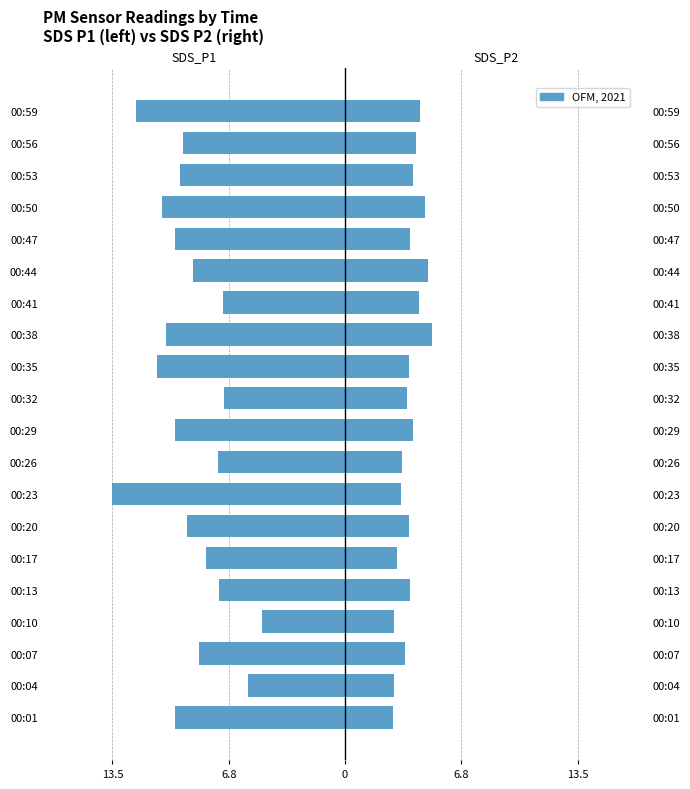

Reading left to right, transcribe all the data shown in this chart.

SDS_P1: -9.9	-5.7	-8.5	-4.8	-7.3	-8.1	-9.2	-13.5	-7.4	-9.9	-7.0	-10.9	-10.4	-7.1	-8.8	-9.9	-10.6	-9.6	-9.4	-12.2
SDS_P2: 2.8	2.8	3.5	2.9	3.8	3.0	3.7	3.2	3.3	4.0	3.6	3.8	5.1	4.3	4.8	3.8	4.6	4.0	4.1	4.3